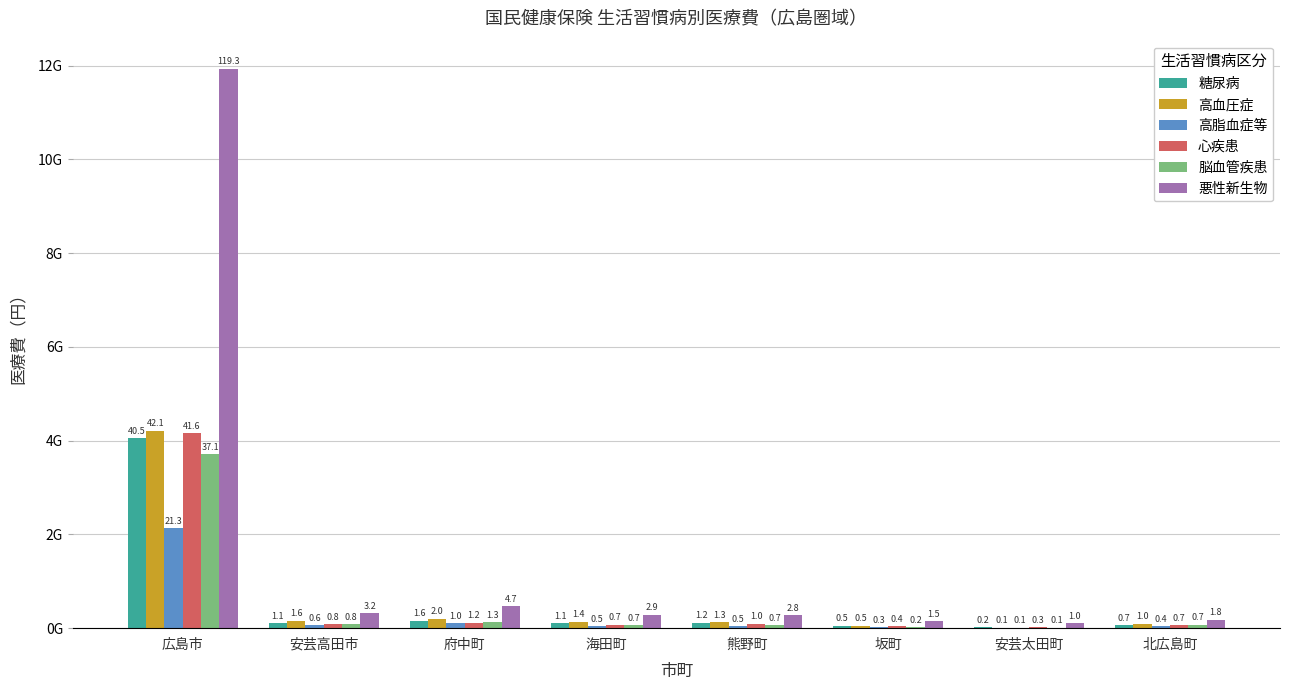

What value does the 高血圧症 series have at 広島市?

4213887667